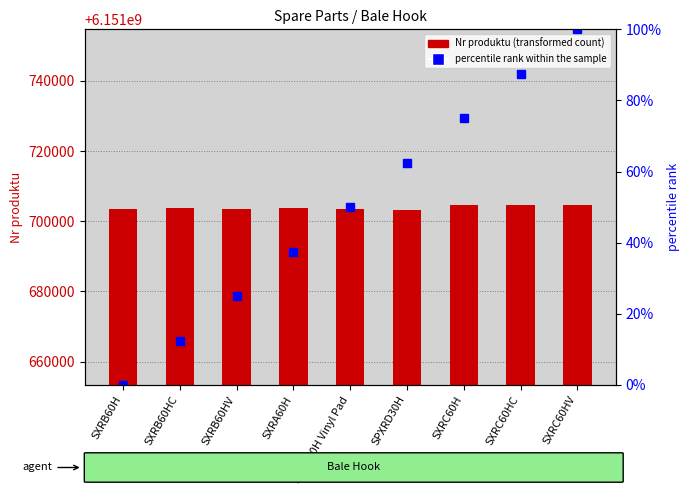

What is the difference between the second highest and minimum values in the Nr produktu series?

1340.0